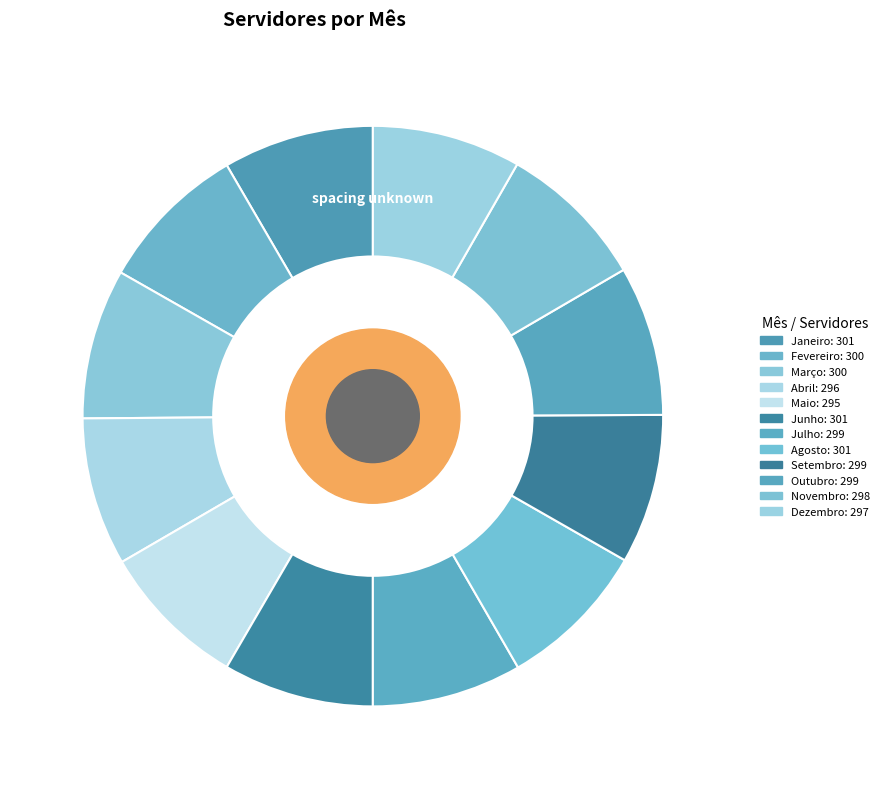

True or false: Janeiro accounts for 1% of the total.

False